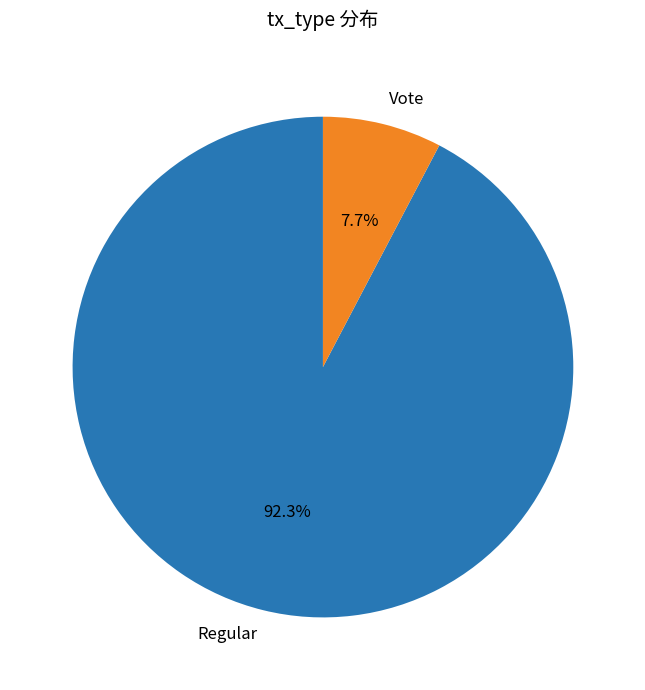

Count the number of slices in the pie.

2